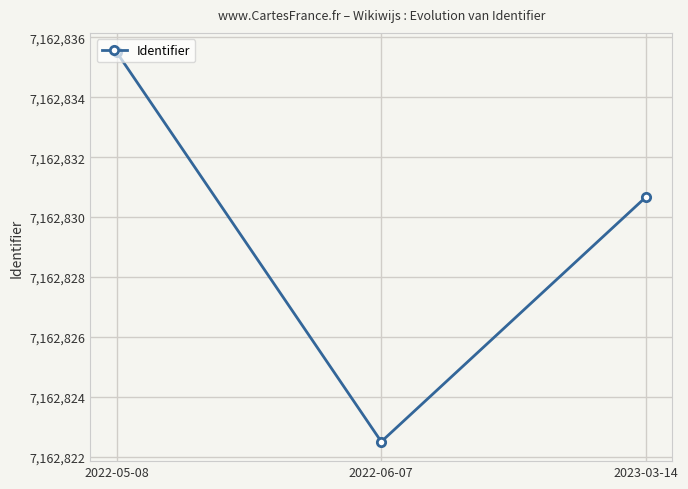

Reading left to right, list all the values displayed in this chart.

2022-05-08=7162835.5	2022-06-07=7162822.5	2023-03-14=7162830.7